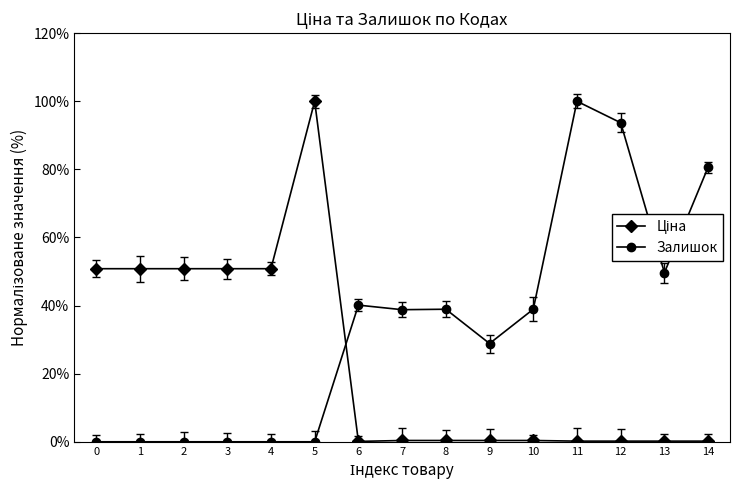

At which label does Залишок reach its peak?

11